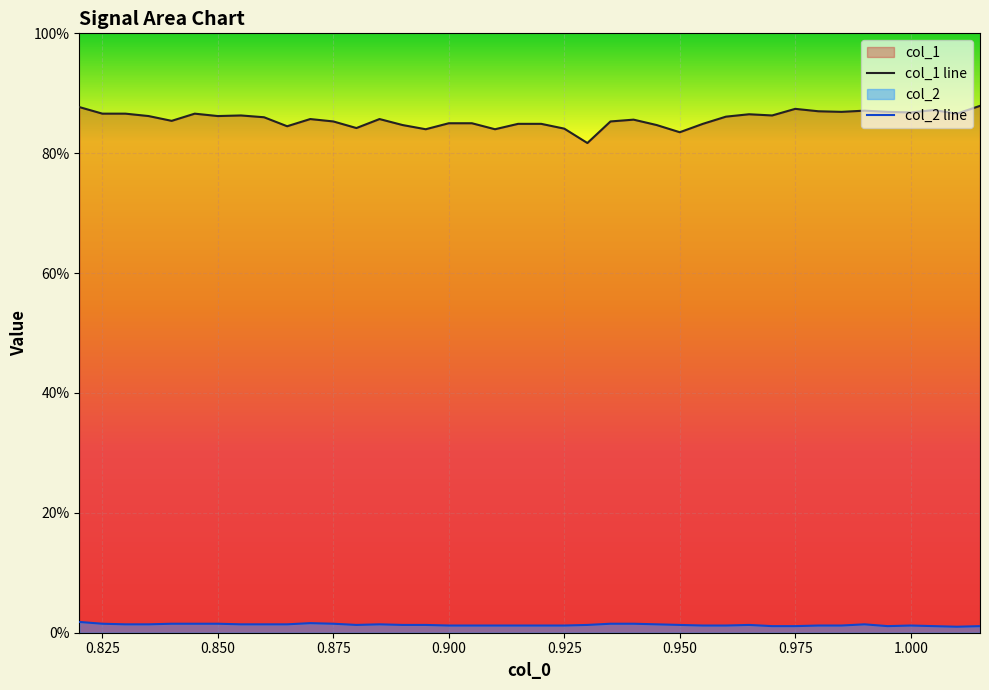

Which series has the largest range (max minus min)?

col_1 line